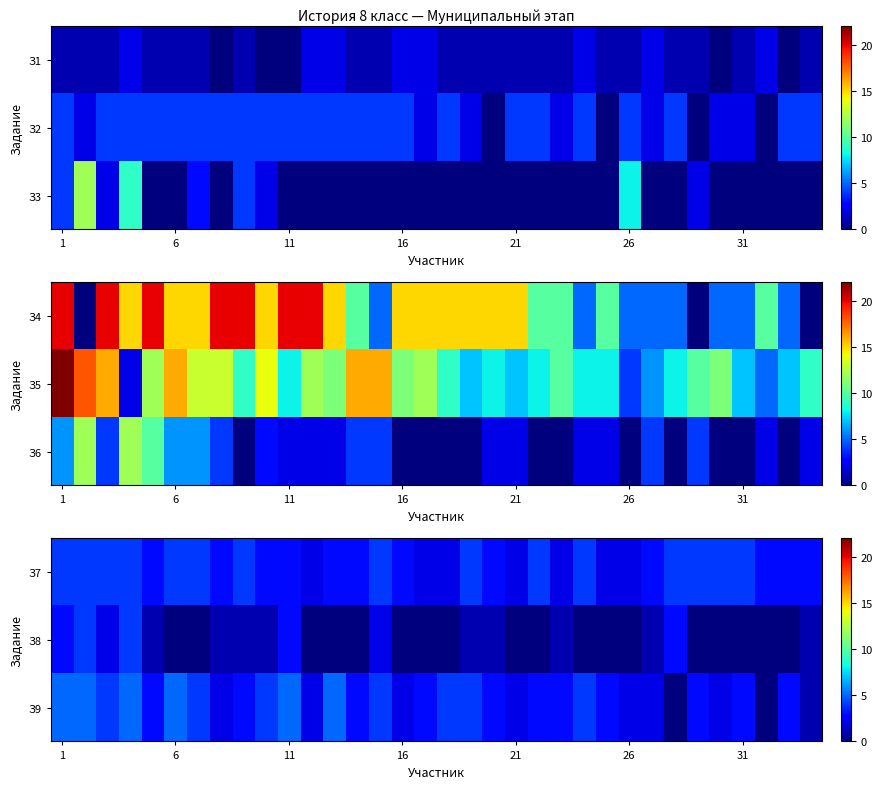

The value of З9 at 1 is 5. True or false?

True